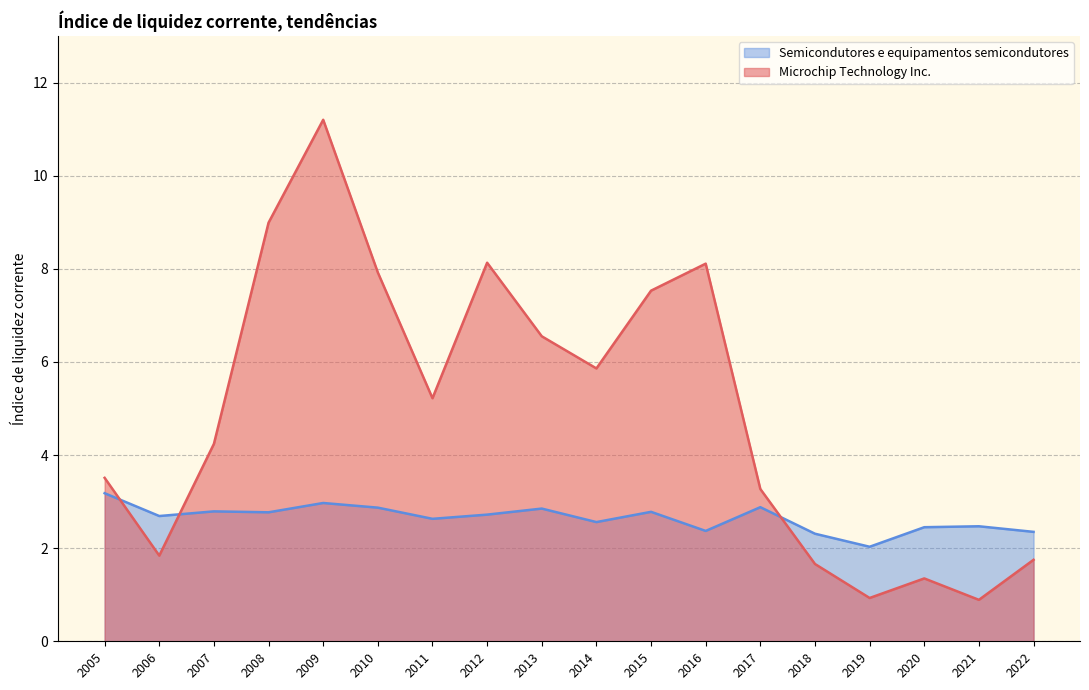

List the labels in order of Microchip Technology Inc. value, smallest first.

2021, 2019, 2020, 2018, 2022, 2006, 2017, 2005, 2007, 2011, 2014, 2013, 2015, 2010, 2016, 2012, 2008, 2009